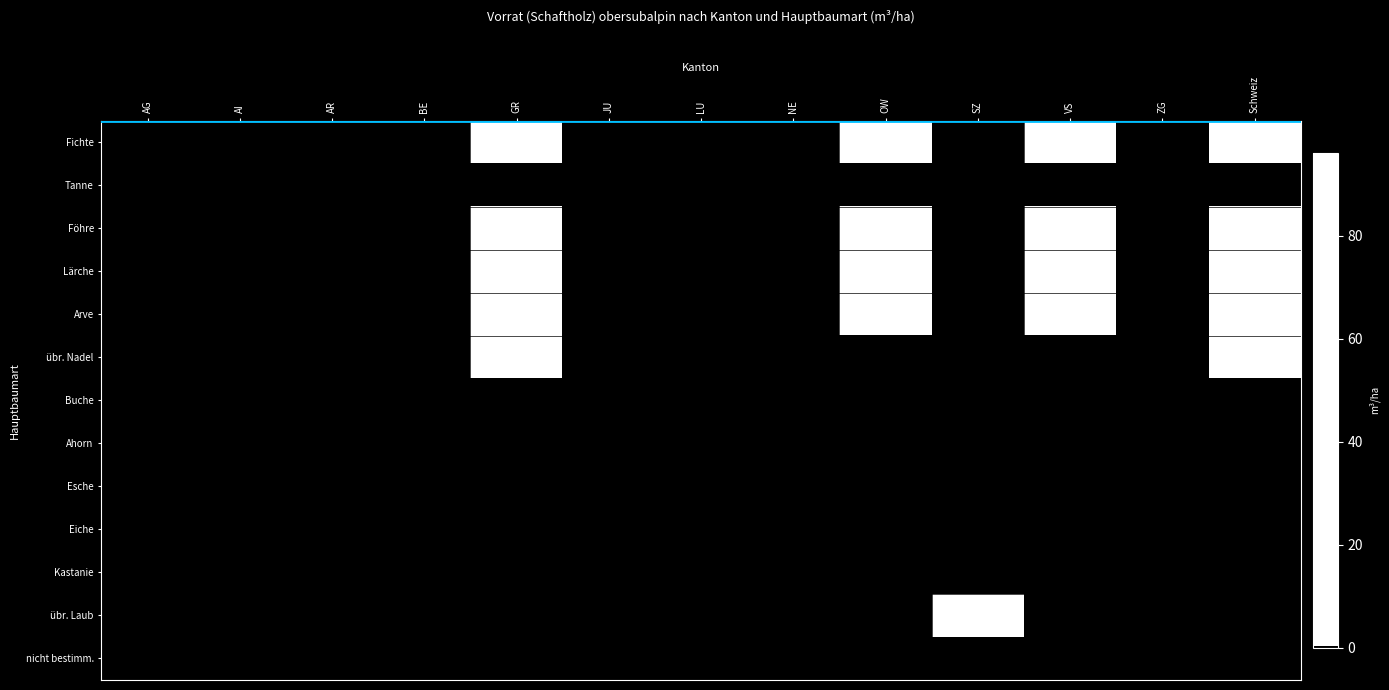

What is the total value across all series at Schweiz?

152.5